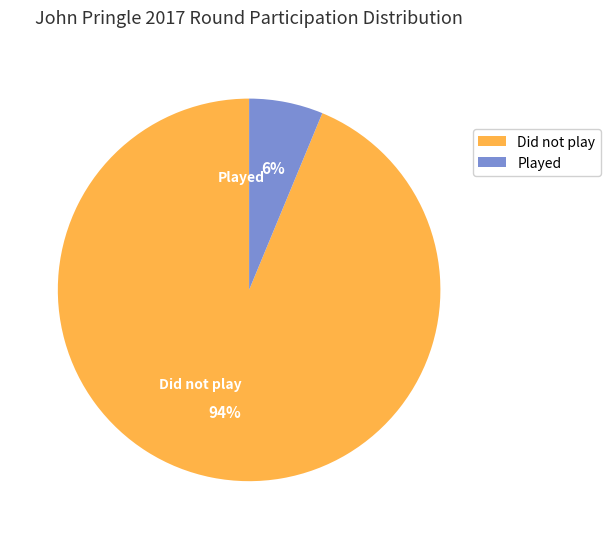

How many segments does this pie chart have?

2